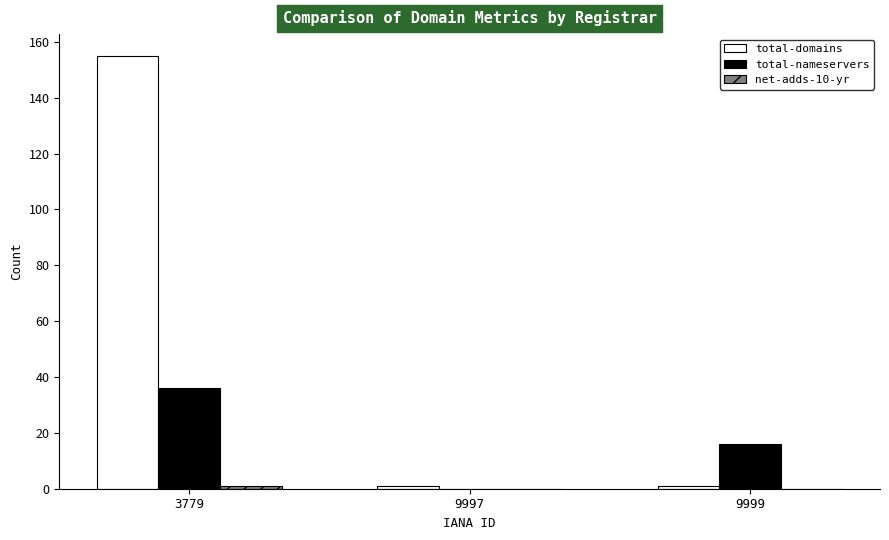

True or false: total-domains has a value of 1 at 9997.

True